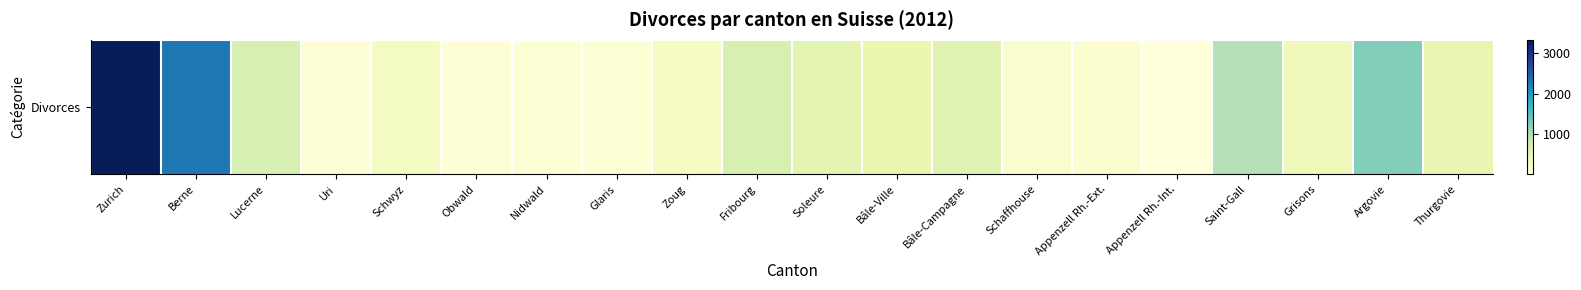

What is the sum of all values?

12614